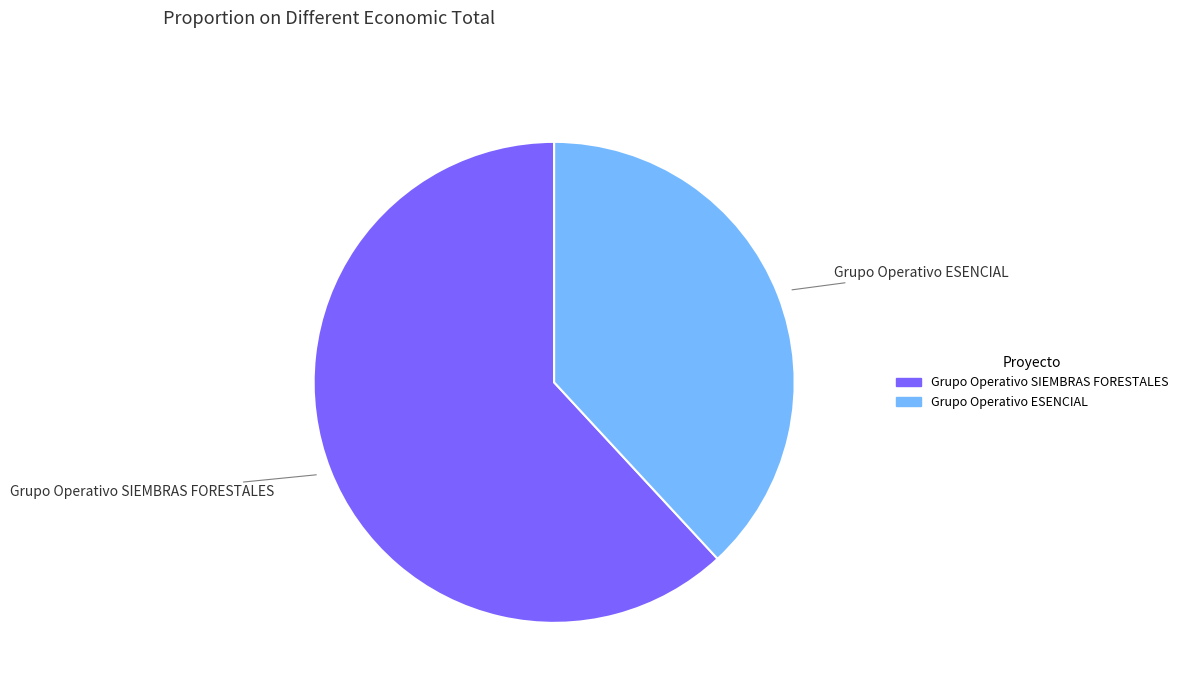

Which slice is the largest?

Grupo Operativo SIEMBRAS FORESTALES